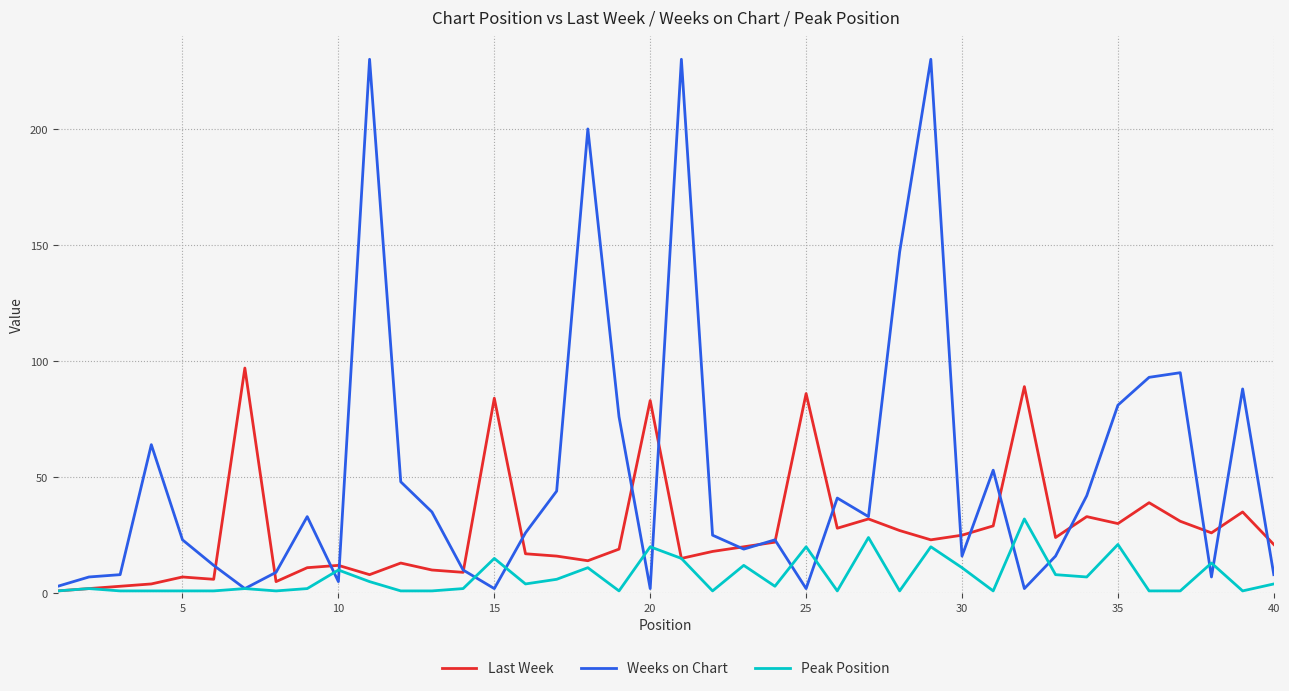

Which series has the largest total across all categories?

Weeks on Chart